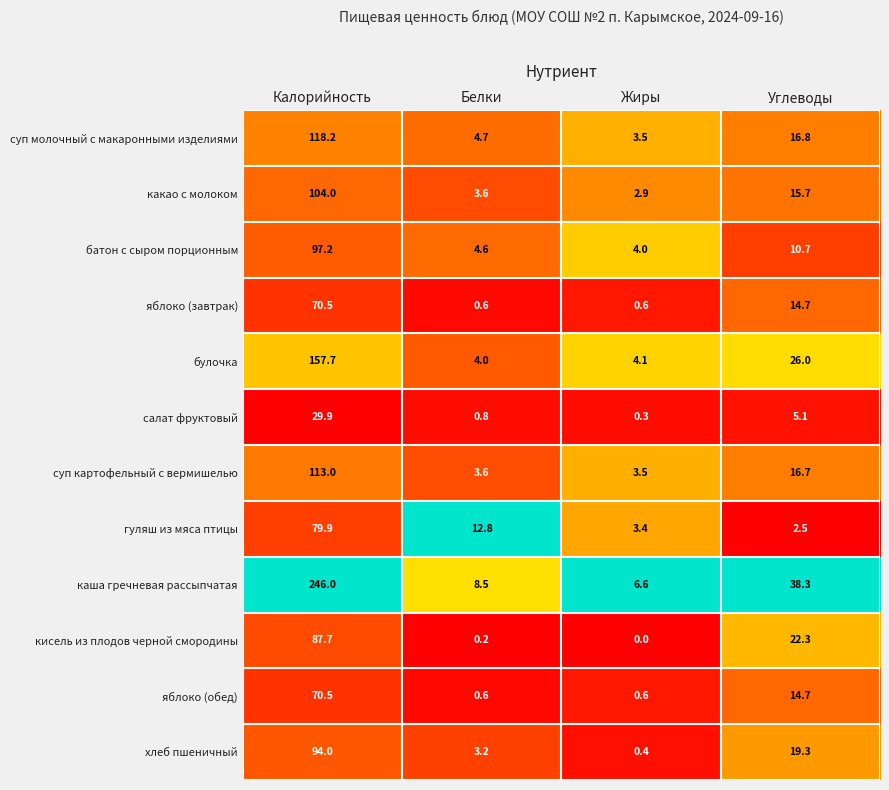

What is the total value across all series at Калорийность?

1268.6